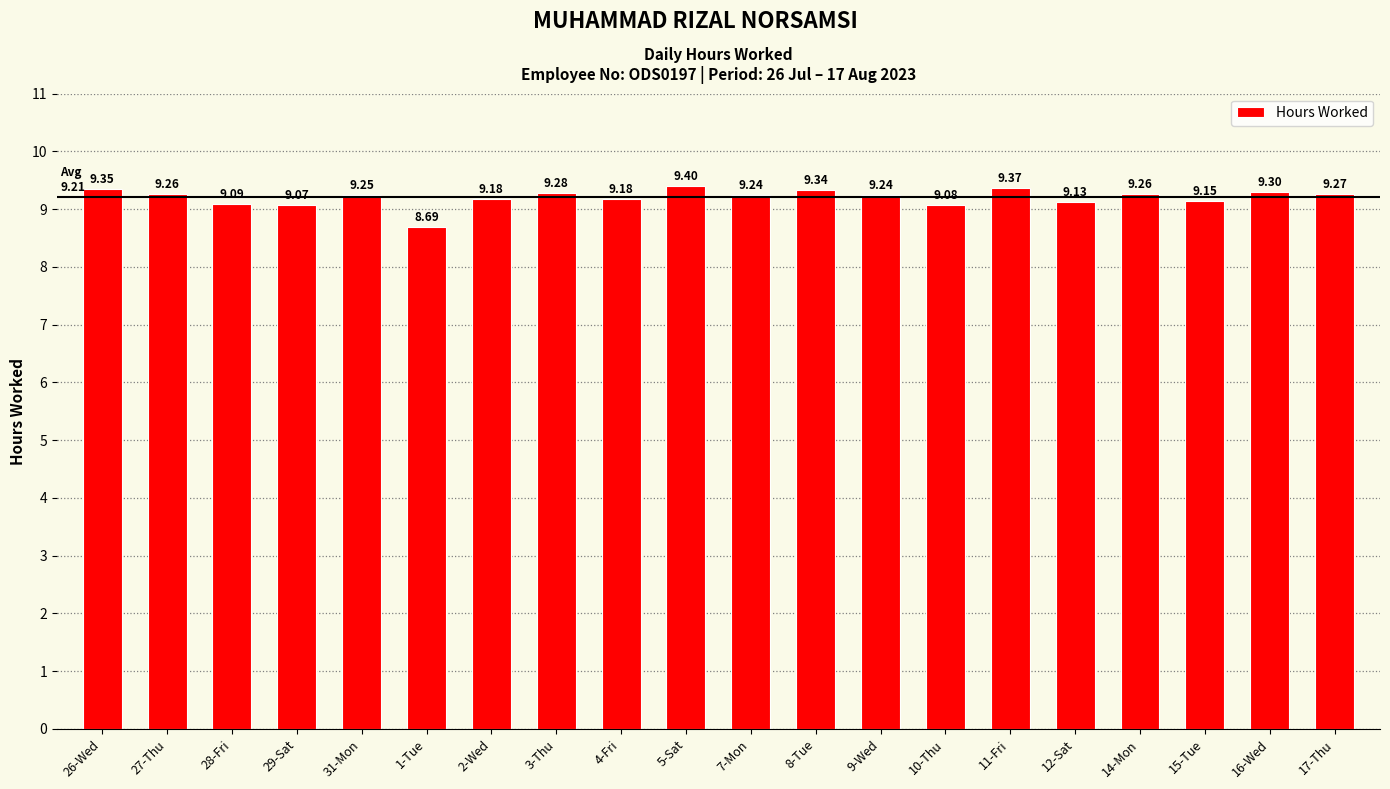

What is the difference between the maximum and minimum values?

0.7